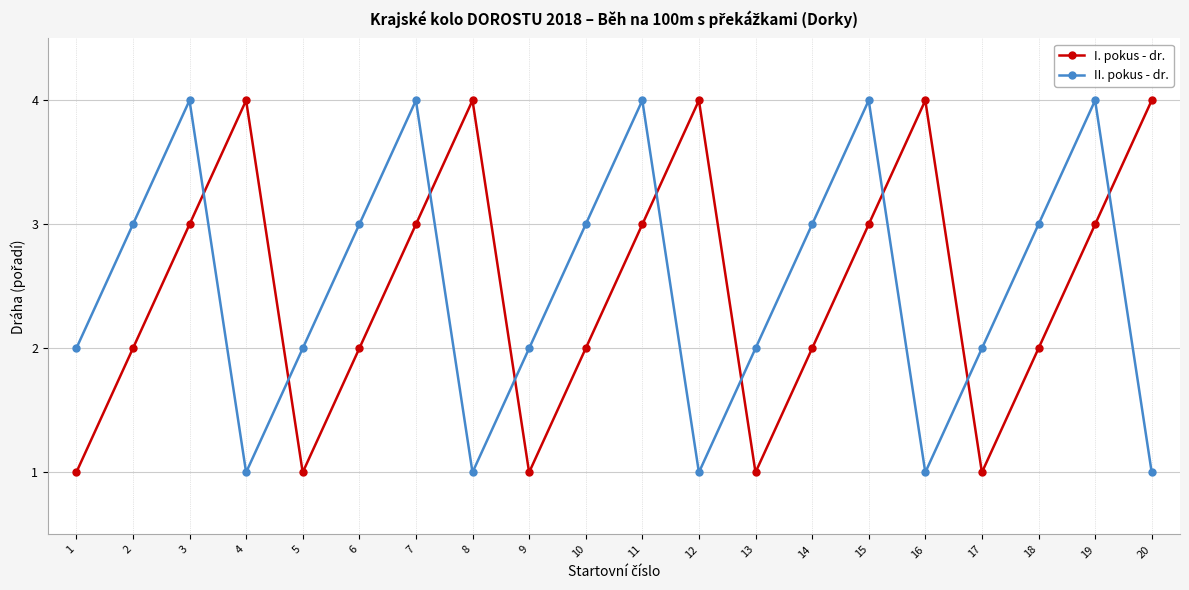

What is the value of the I. pokus - dr. point at the 9th from the left?

1